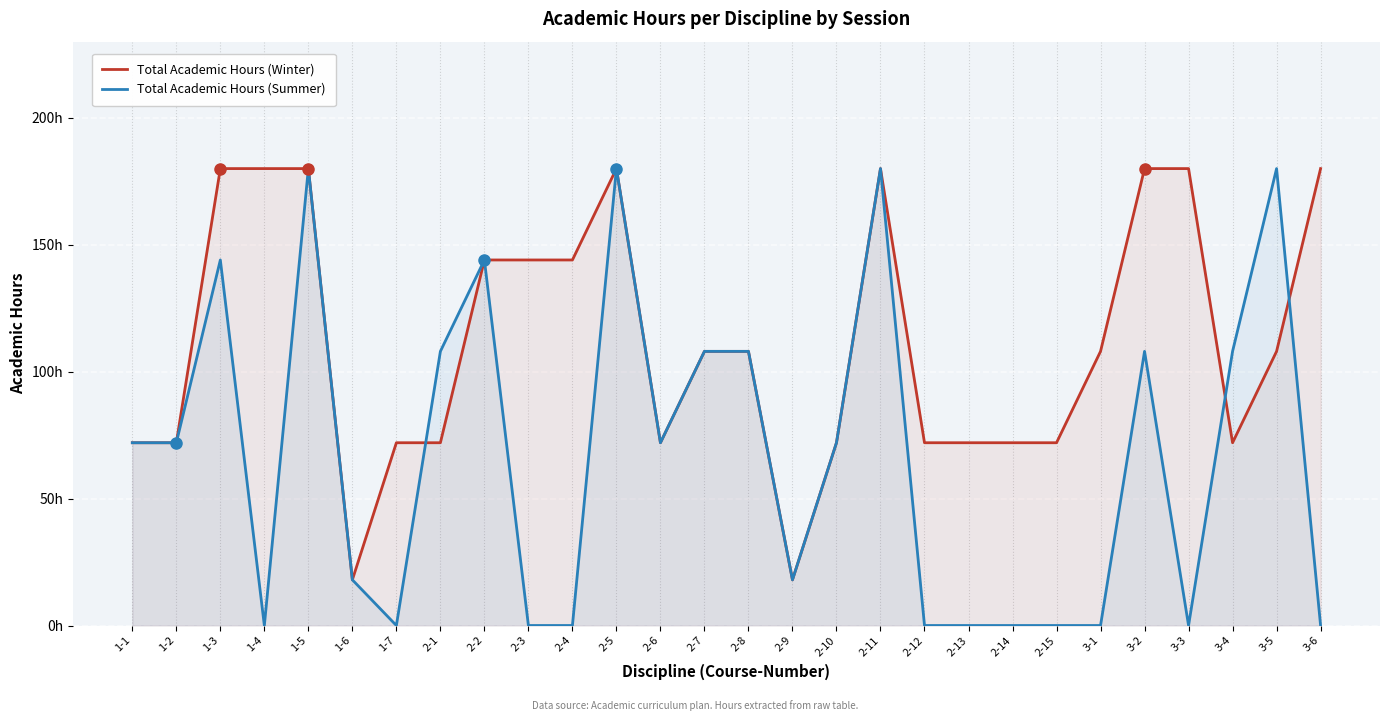

Which category has the lowest value in the Total Academic Hours (Summer) series?

1-4